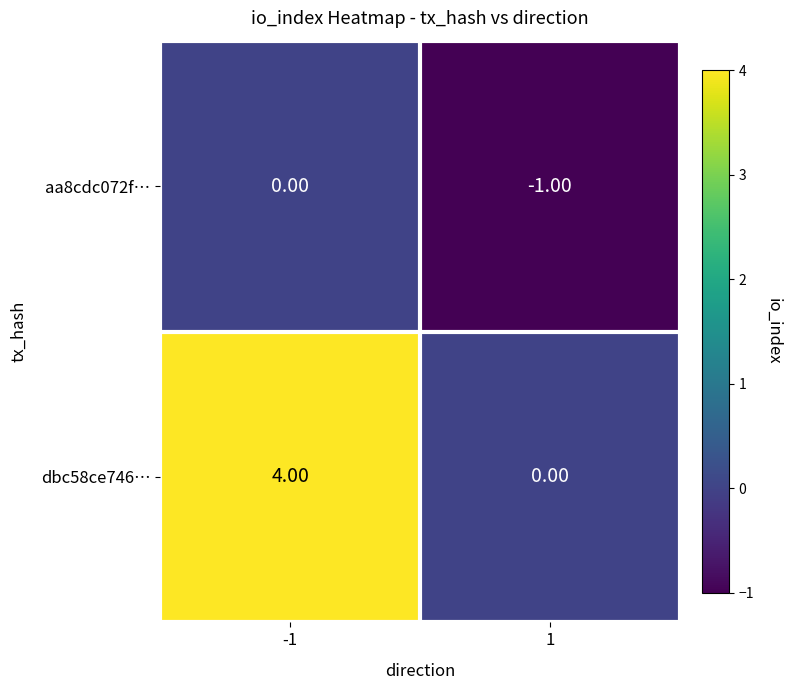

Rank the series by their maximum value, from highest to lowest.

dbc58ce746…, aa8cdc072f…